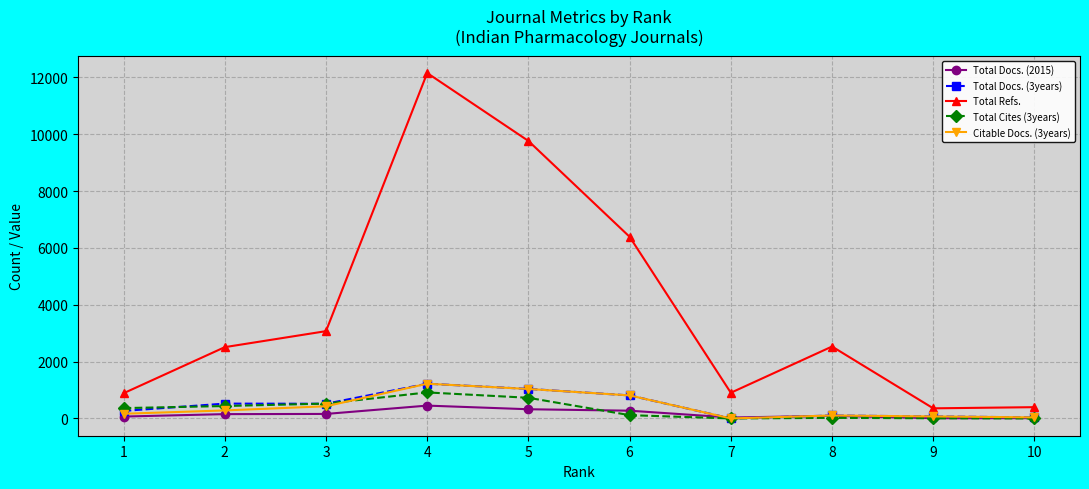

What is the value of the Total Refs. point at the 3rd from the left?

3072